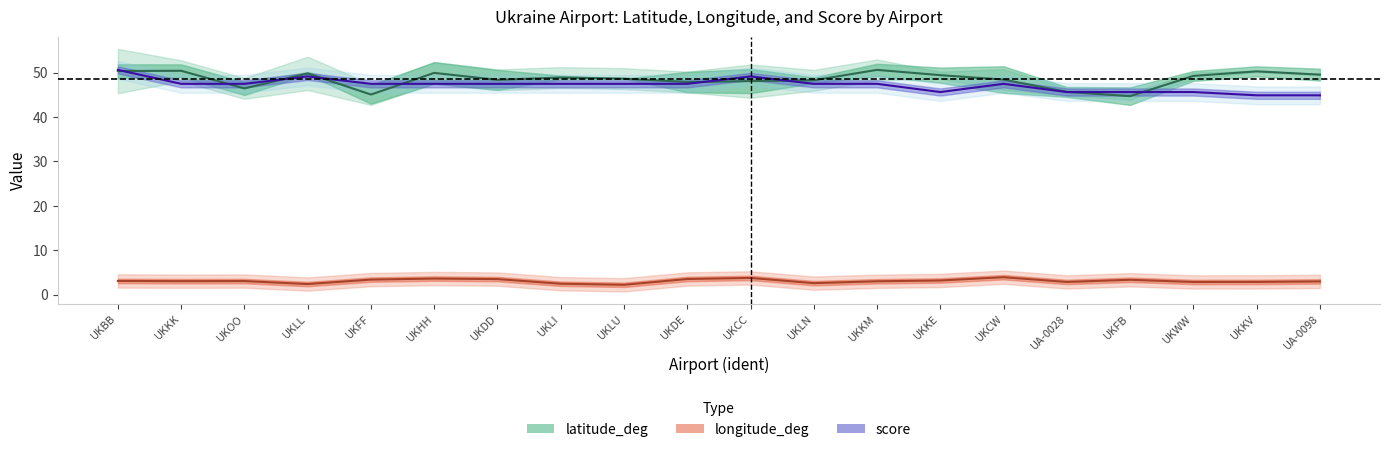

Reading left to right, transcribe all the data shown in this chart.

latitude_deg: UKBB=50.3	UKKK=50.4	UKOO=46.4	UKLL=49.8	UKFF=45.1	UKHH=49.9	UKDD=48.4	UKLI=48.9	UKLU=48.6	UKDE=47.9	UKCC=48.1	UKLN=48.3	UKKM=50.6	UKKE=49.4	UKCW=48.4	UA-0028=45.6	UKFB=44.7	UKWW=49.2	UKKV=50.3	UA-0098=49.5
longitude_deg: UKBB=3.1	UKKK=3.0	UKOO=3.1	UKLL=2.4	UKFF=3.4	UKHH=3.6	UKDD=3.5	UKLI=2.5	UKLU=2.2	UKDE=3.5	UKCC=3.8	UKLN=2.6	UKKM=3.0	UKKE=3.2	UKCW=3.9	UA-0028=2.9	UKFB=3.4	UKWW=2.9	UKKV=2.9	UA-0098=3.0
score: UKBB=50.6	UKKK=47.5	UKOO=47.5	UKLL=49.1	UKFF=47.5	UKHH=47.5	UKDD=47.5	UKLI=47.5	UKLU=47.5	UKDE=47.5	UKCC=49.1	UKLN=47.5	UKKM=47.5	UKKE=45.6	UKCW=47.5	UA-0028=45.6	UKFB=45.6	UKWW=45.6	UKKV=44.9	UA-0098=44.9